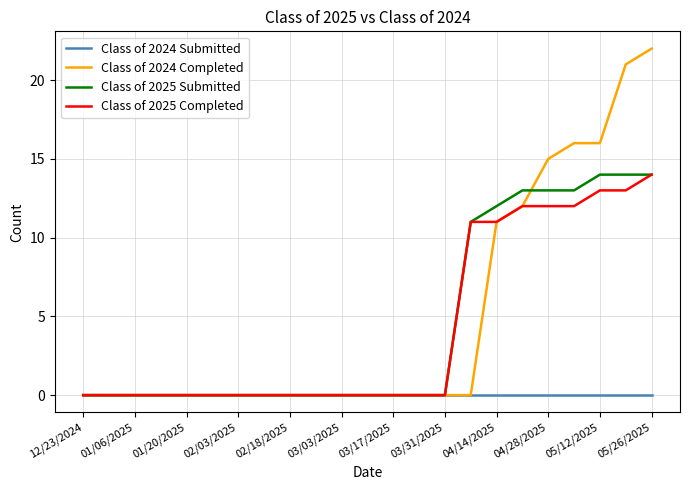

Which series has the widest spread of values?

Class of 2024 Completed